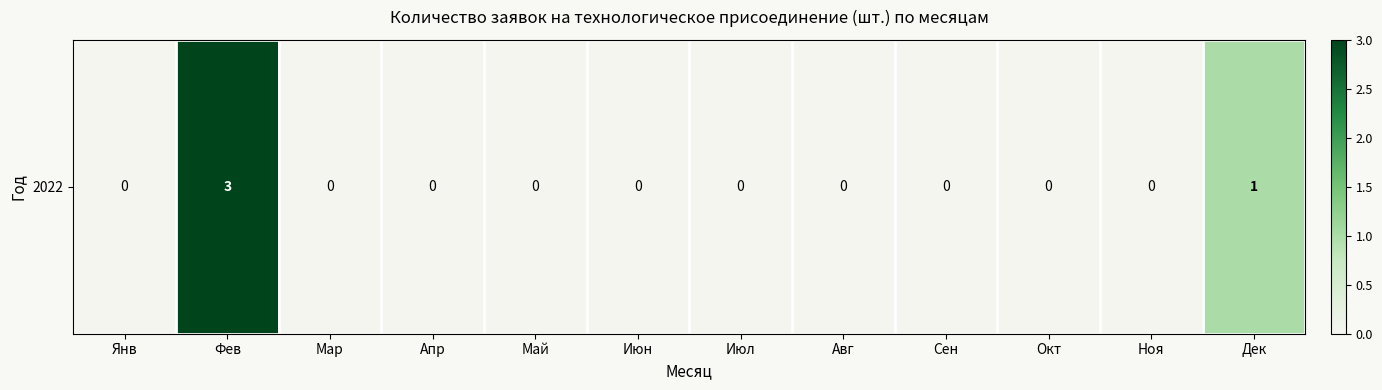

The value at Окт is 0. True or false?

True